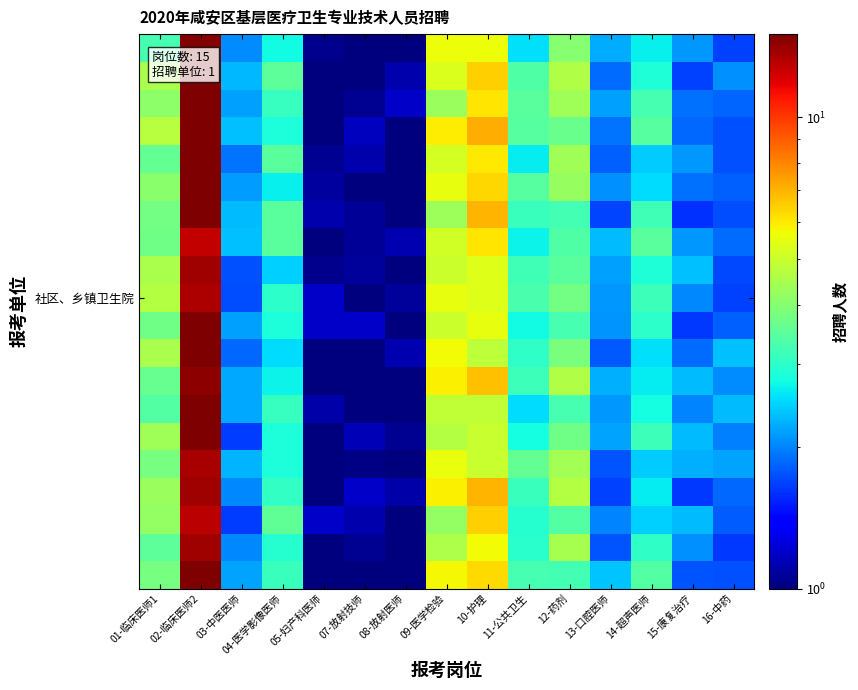

What is the difference between the highest and lowest values at 10-护理?

2.3